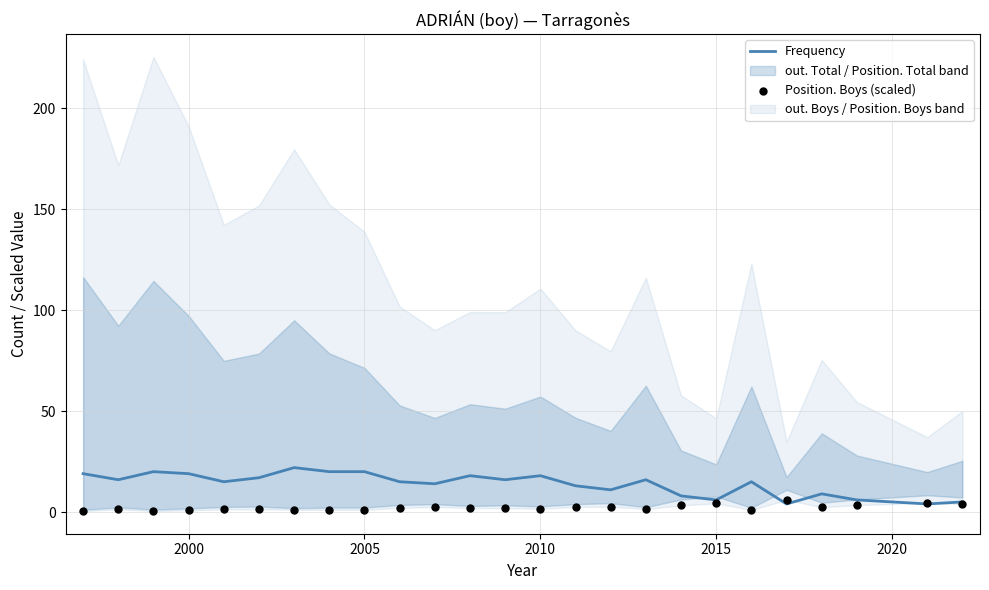

True or false: Frequency has a value of 6 at 2005.

False